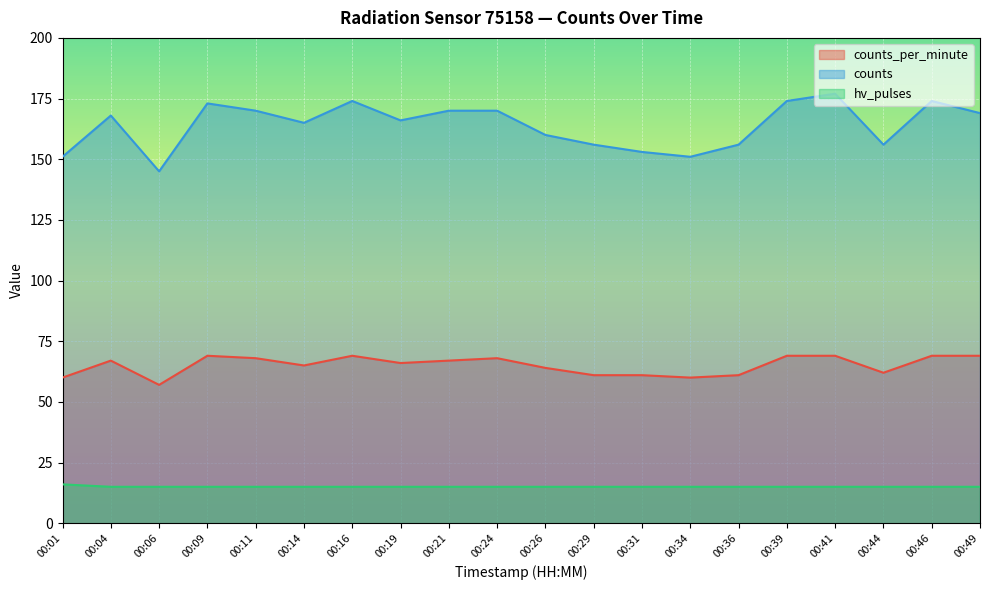

What is the minimum value for hv_pulses?

15